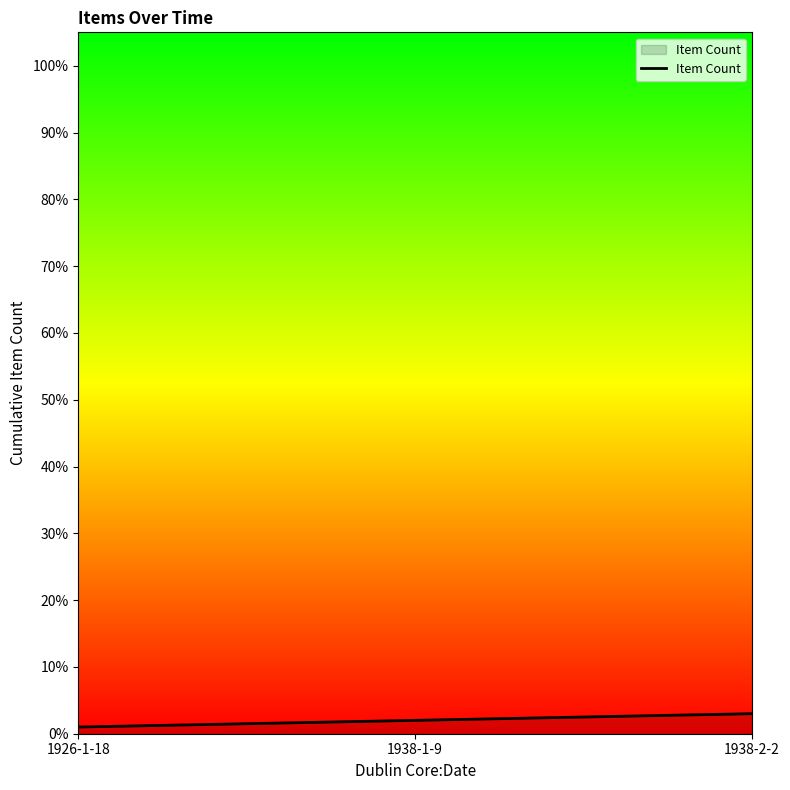

Which has a higher value, 1938-1-9 or 1926-1-18?

1938-1-9